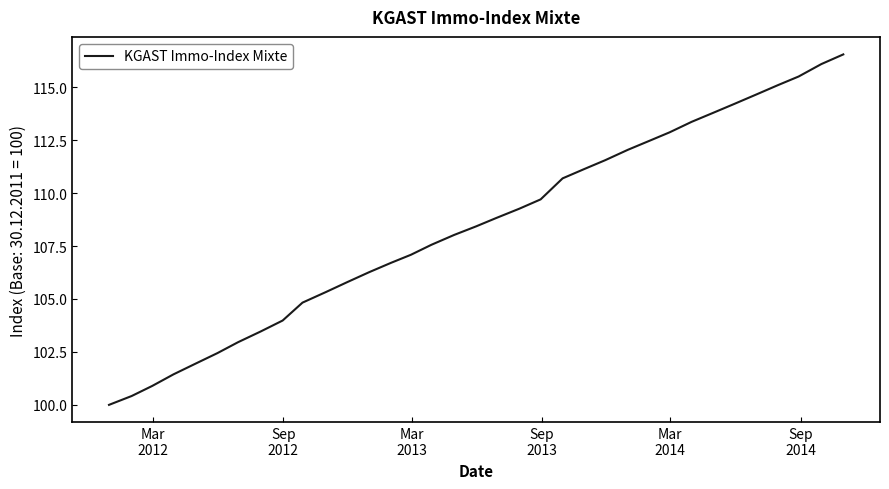

What is the smallest value displayed?

100.0